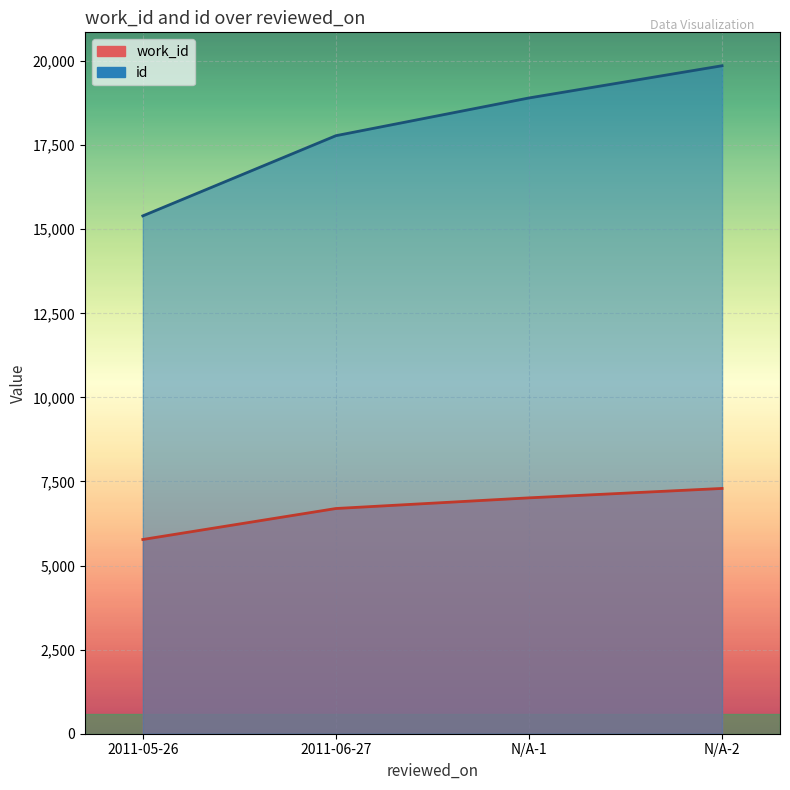

What is the difference between the id values at 2011-06-27 and N/A-2?

2080